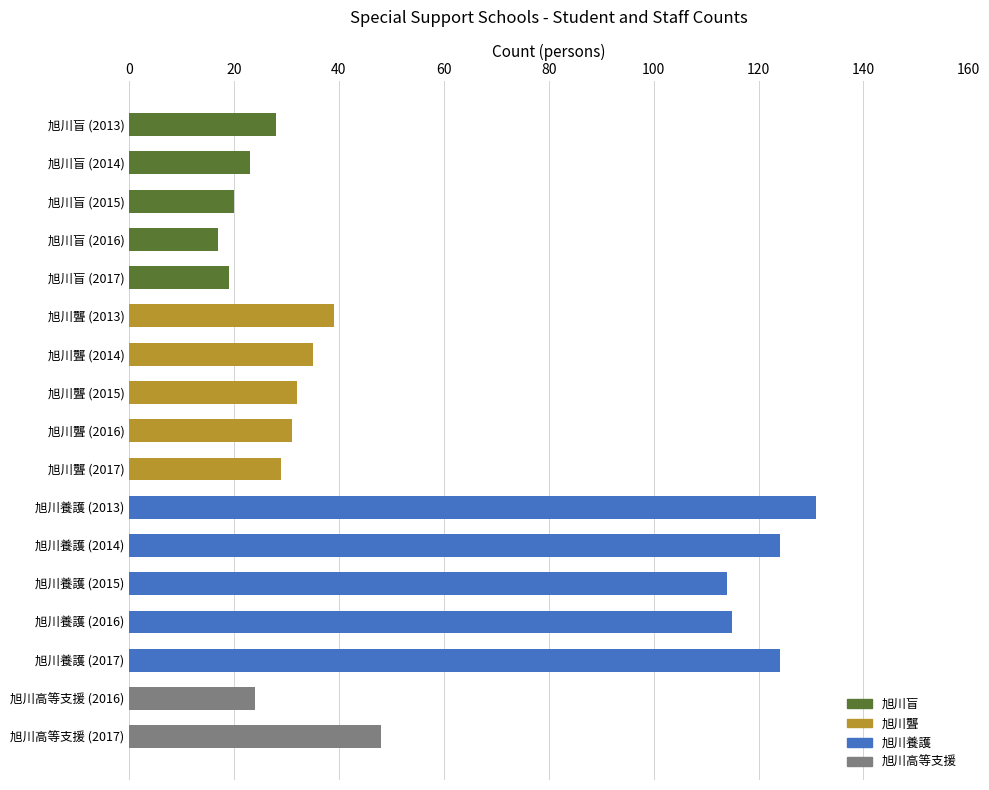

How many bars are there in total?

17